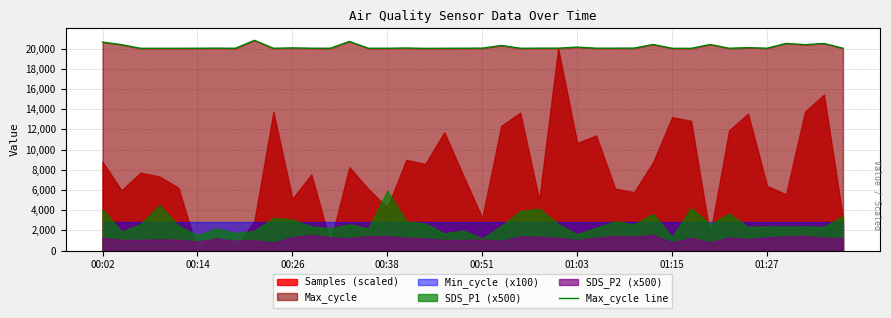

What is the minimum value for Max_cycle line?

20016